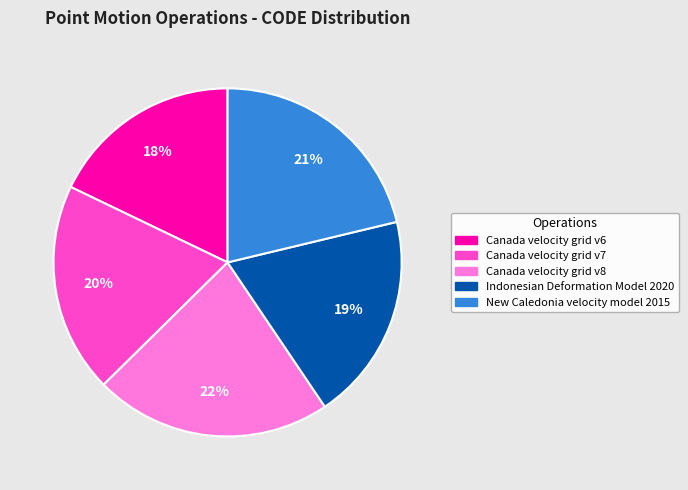

To the nearest percent, what percentage of the pie is Canada velocity grid v7?

20%